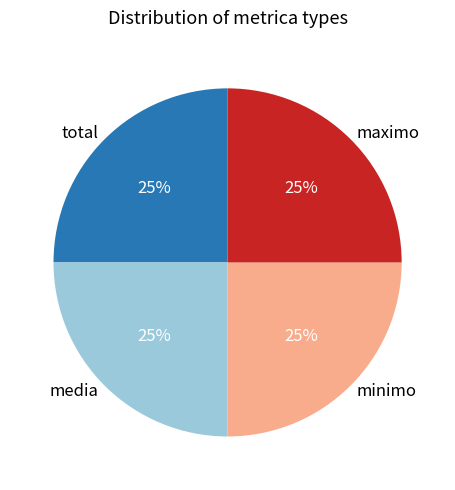

True or false: maximo accounts for 25% of the total.

True